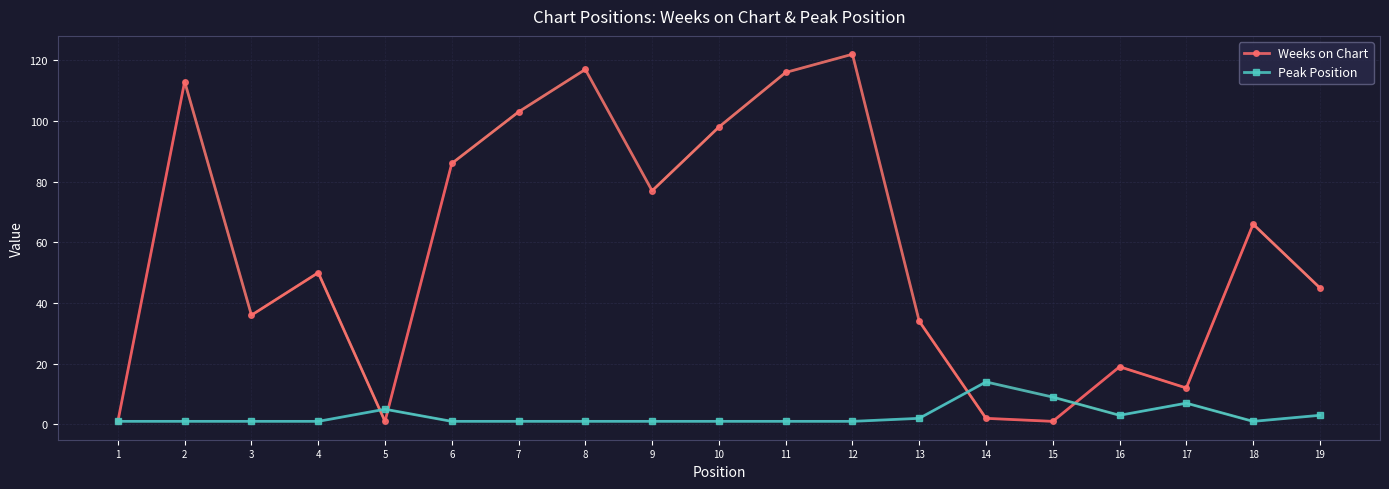

Reading right to left, list all the values displayed in this chart.

Weeks on Chart: 19=45	18=66	17=12	16=19	15=1	14=2	13=34	12=122	11=116	10=98	9=77	8=117	7=103	6=86	5=1	4=50	3=36	2=113	1=1
Peak Position: 19=3	18=1	17=7	16=3	15=9	14=14	13=2	12=1	11=1	10=1	9=1	8=1	7=1	6=1	5=5	4=1	3=1	2=1	1=1